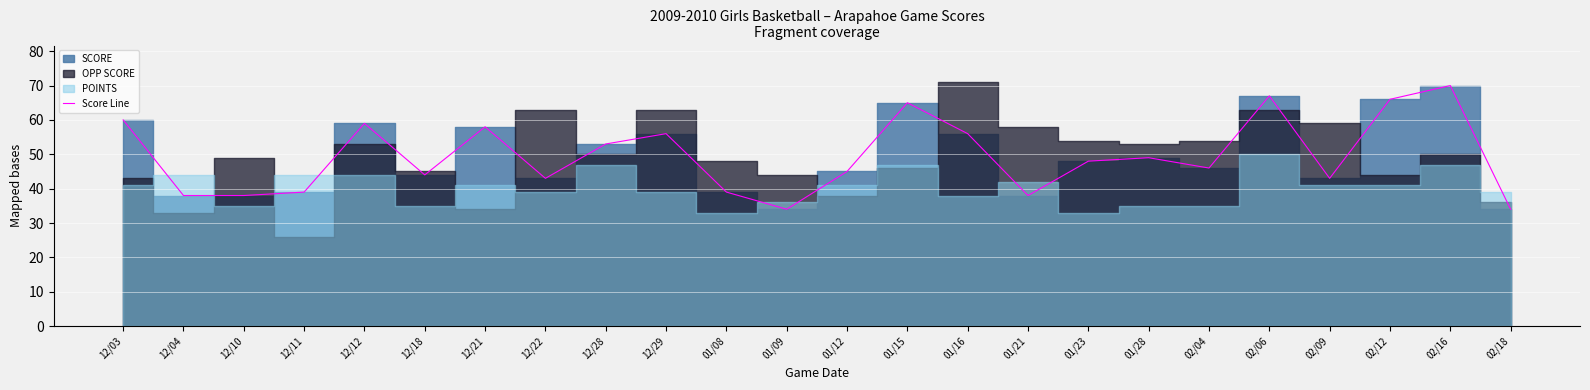

True or false: the data has more than 1 interior local peaks.

True